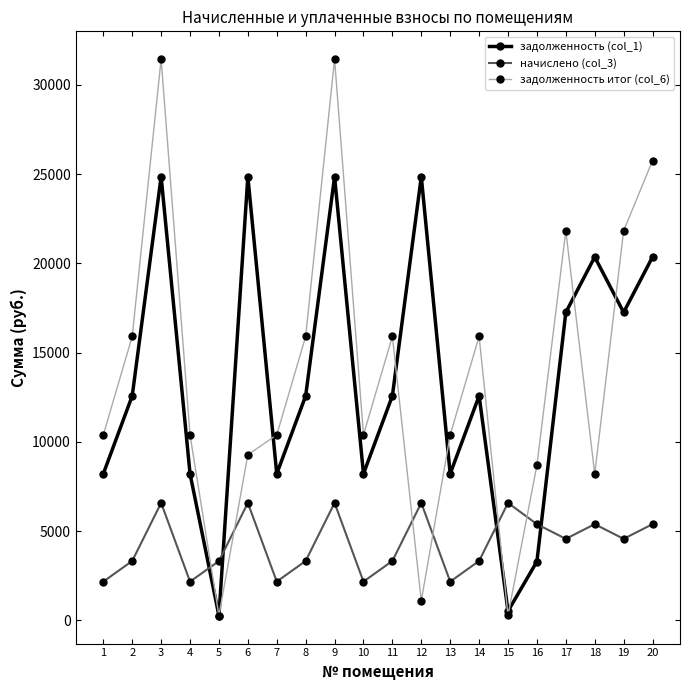

How many data points does each series have?

20